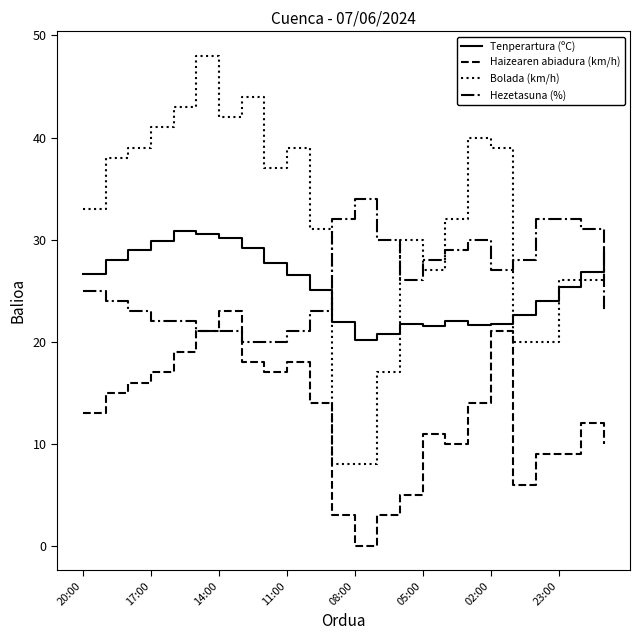

True or false: Haizearen abiadura (km/h) and Bolada (km/h) cross at least once.

False